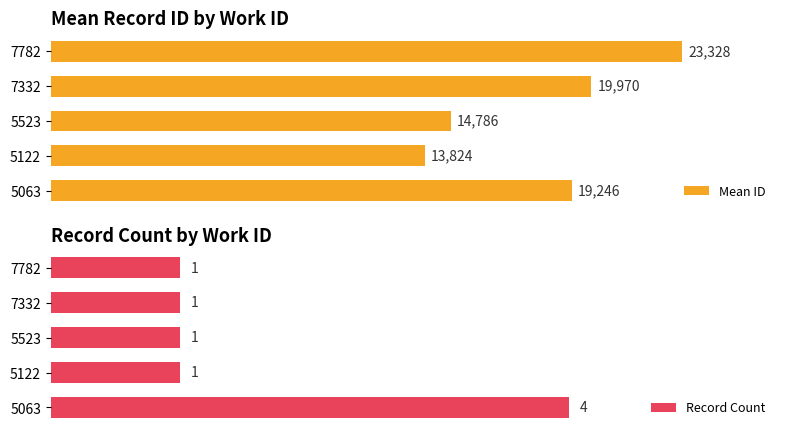

Rank the categories by Mean ID value from highest to lowest.

7782, 7332, 5063, 5523, 5122